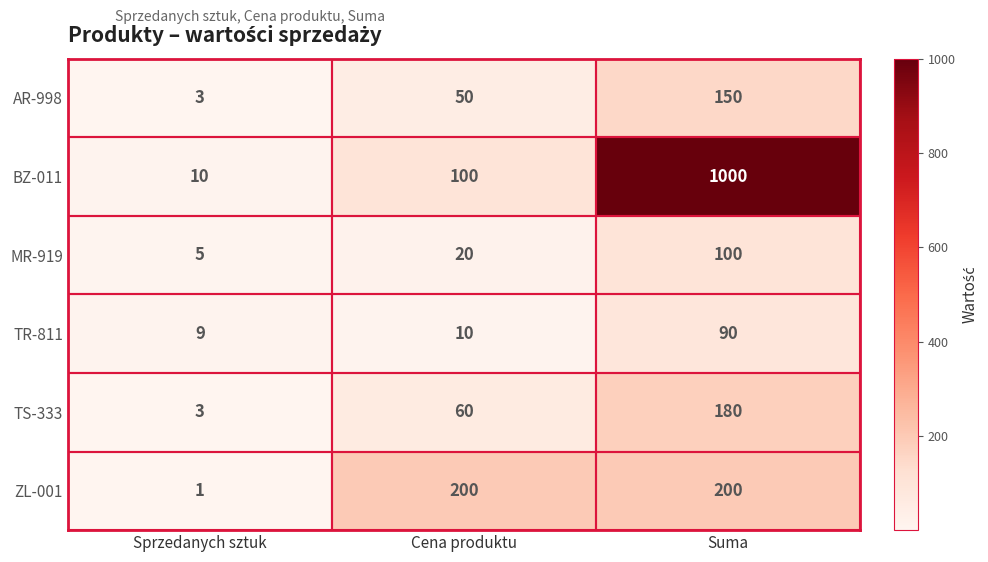

At which label is ZL-001 closest to 100?

Sprzedanych sztuk